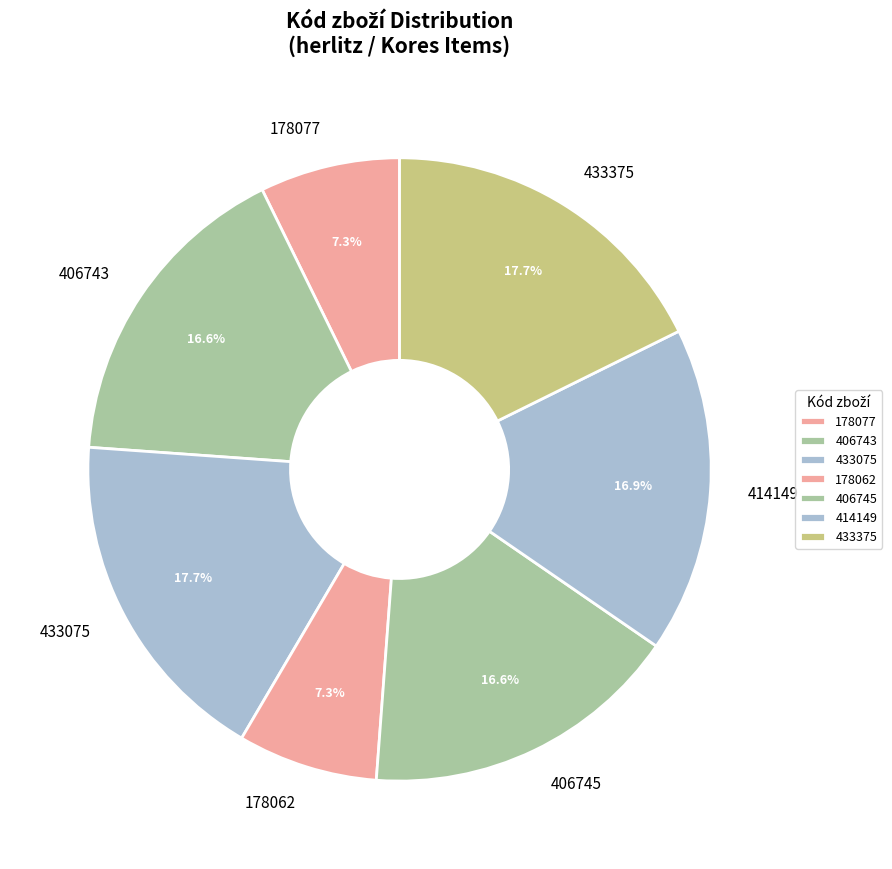

Is there any slice that represents more than half of the pie?

No